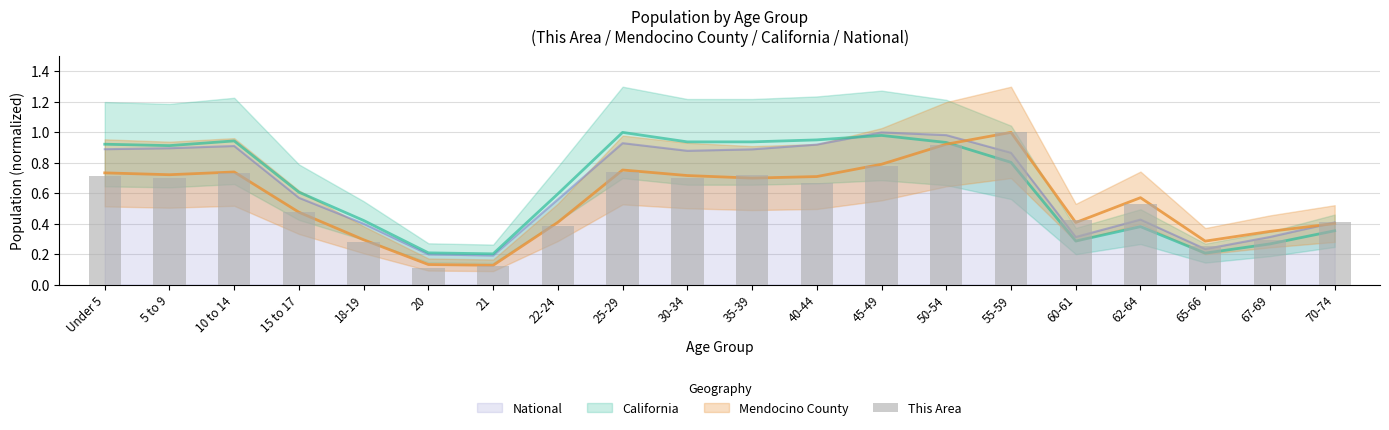

What is the value of the 13th bar from the left?

0.8